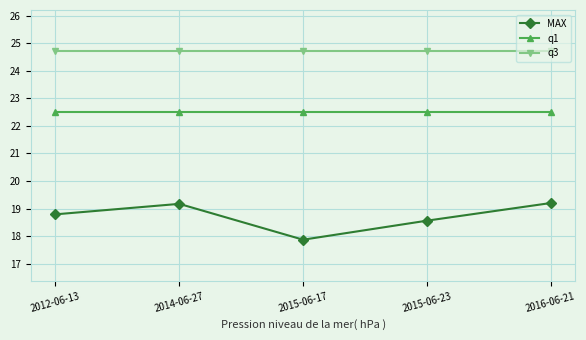

Reading right to left, what are all the values shown in this chart?

MAX: 19.2	18.6	17.9	19.2	18.8
q1: 22.5	22.5	22.5	22.5	22.5
q3: 24.7	24.7	24.7	24.7	24.7